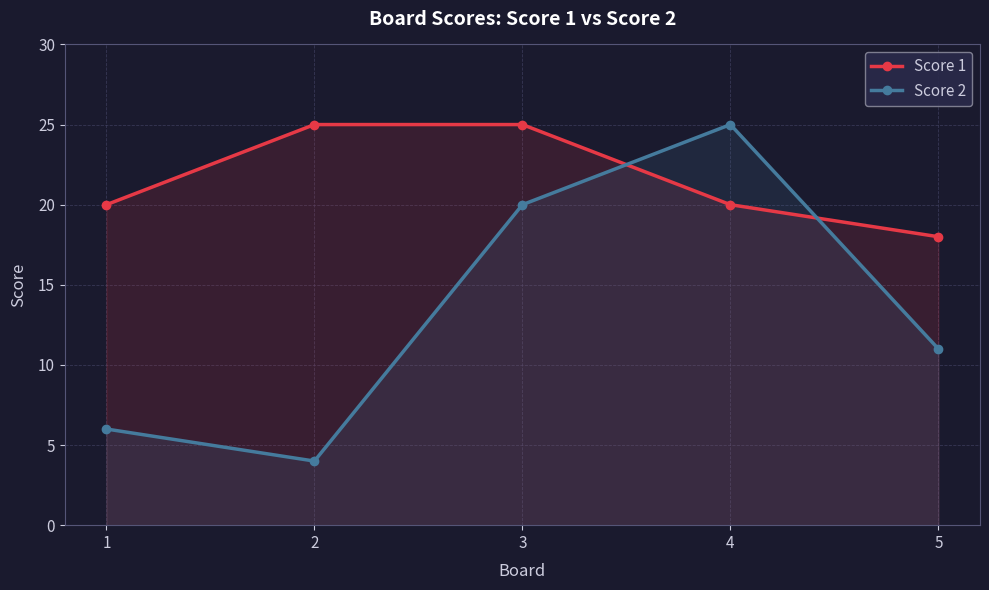

What is the sum of all Score 1 values?

108